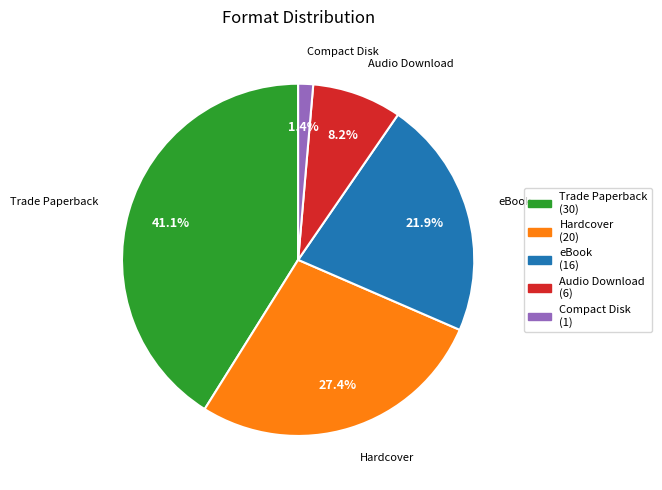

What is the total percentage of Compact Disk and eBook?

23.3%